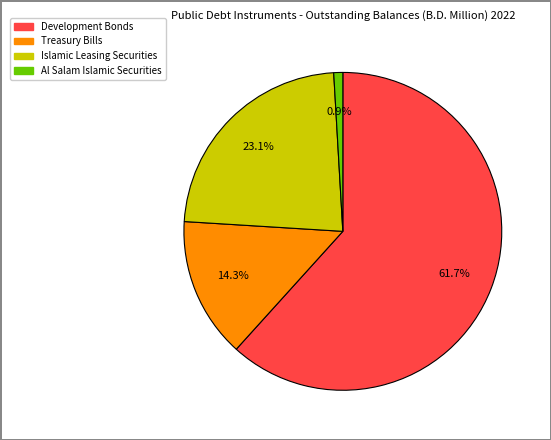

Is there any slice that represents more than half of the pie?

Yes